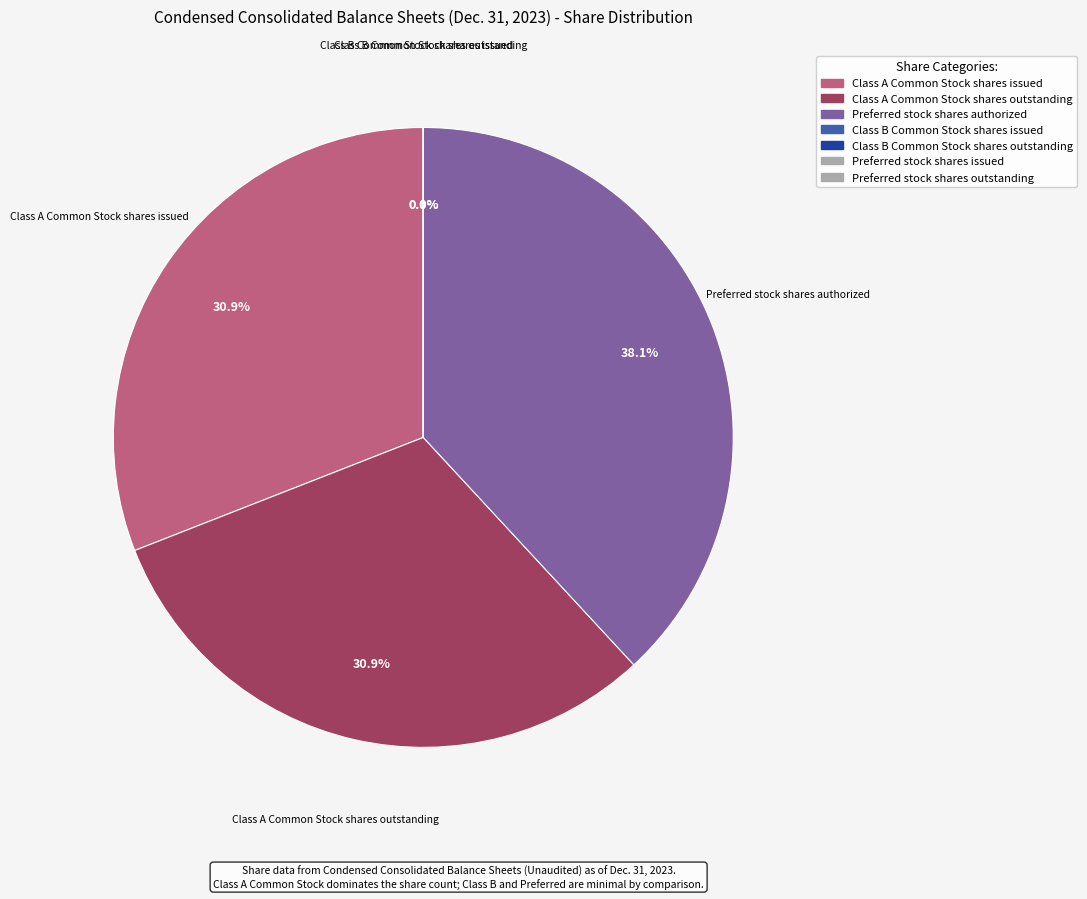

Count the number of slices in the pie.

7